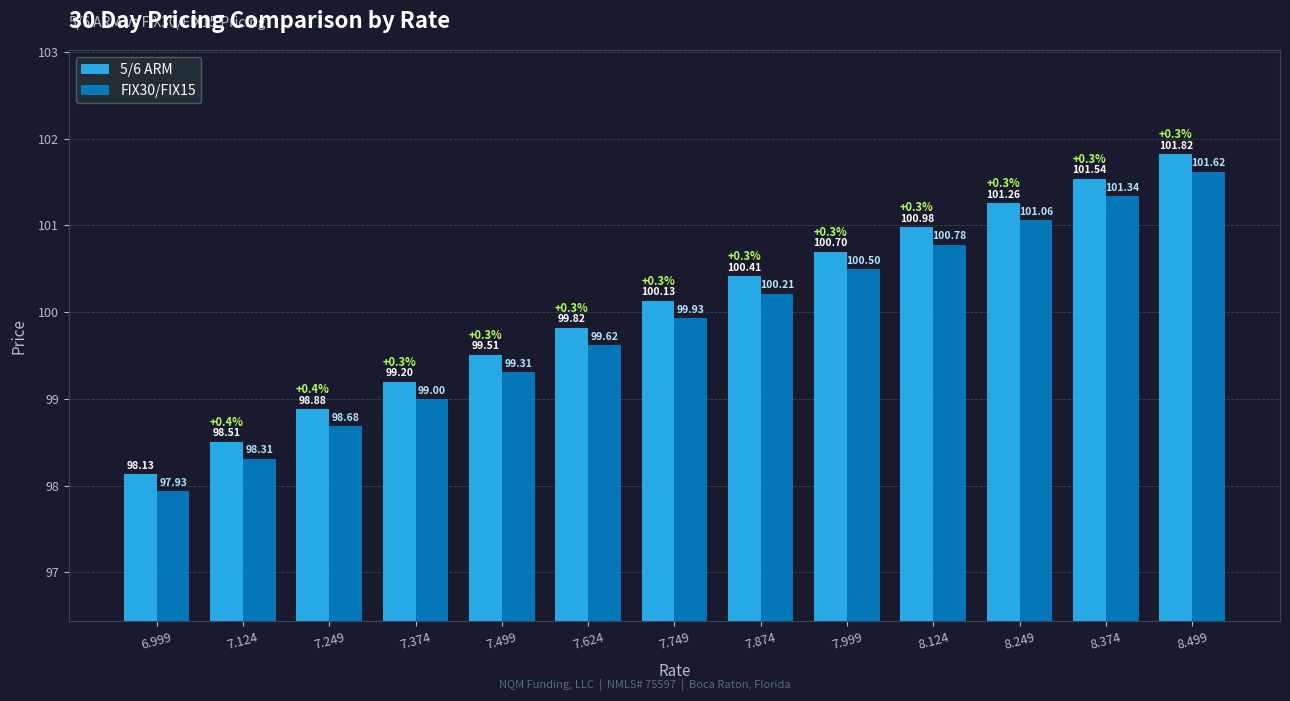

What is the label of the 11th bar from the left?

8.249